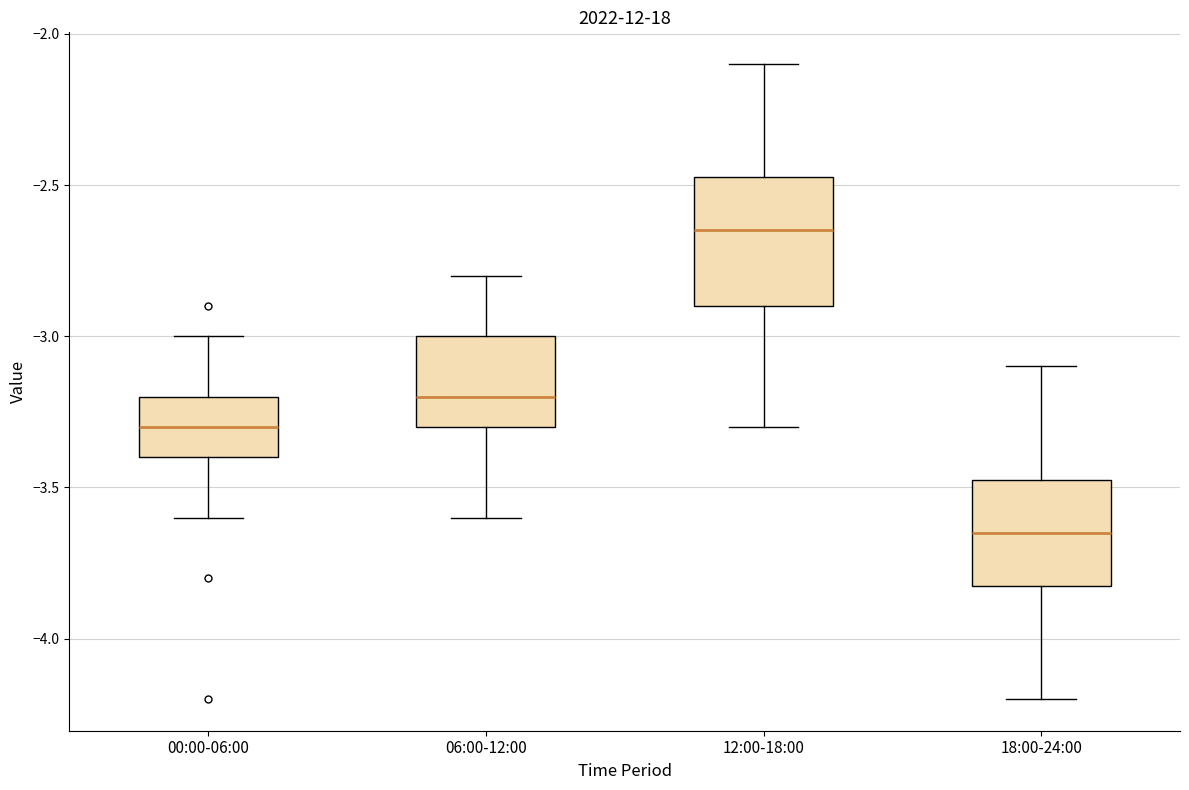

Reading left to right, transcribe this box plot: for each box, give where its median line is, the range the box spans, and where its two whiskers end, as read against the y-axis. The values are not printed on the chart, so give them approximately, as read against the axis.

00:00-06:00: median -3.30, box -3.40 to -3.20, whiskers -3.60 to -3.00
06:00-12:00: median -3.20, box -3.30 to -3.00, whiskers -3.60 to -2.80
12:00-18:00: median -2.65, box -2.90 to -2.45, whiskers -3.30 to -2.10
18:00-24:00: median -3.65, box -3.80 to -3.45, whiskers -4.20 to -3.10